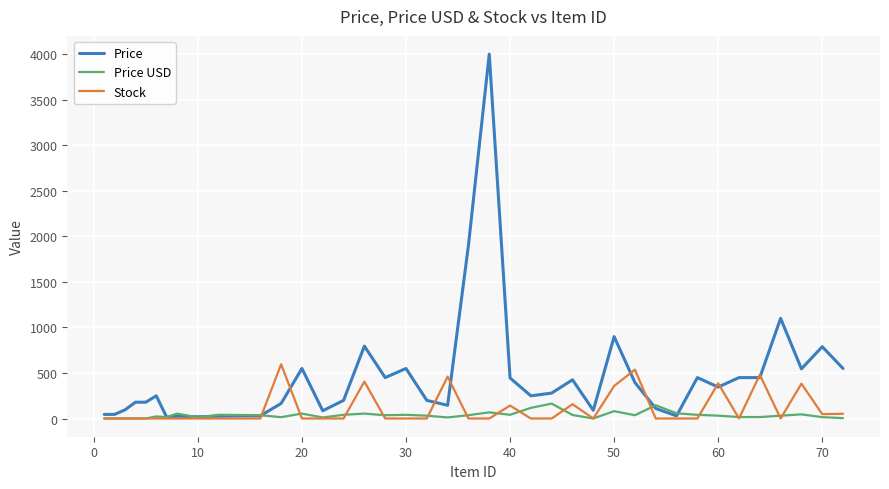

Which series has the largest total across all categories?

Price